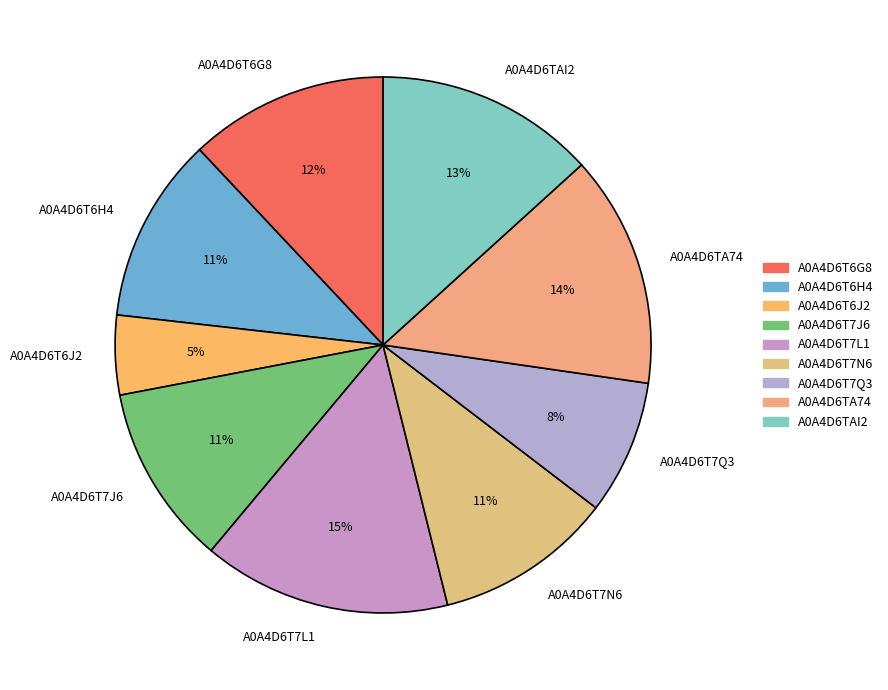

Between A0A4D6T6G8 and A0A4D6TAI2, which is larger?

A0A4D6TAI2